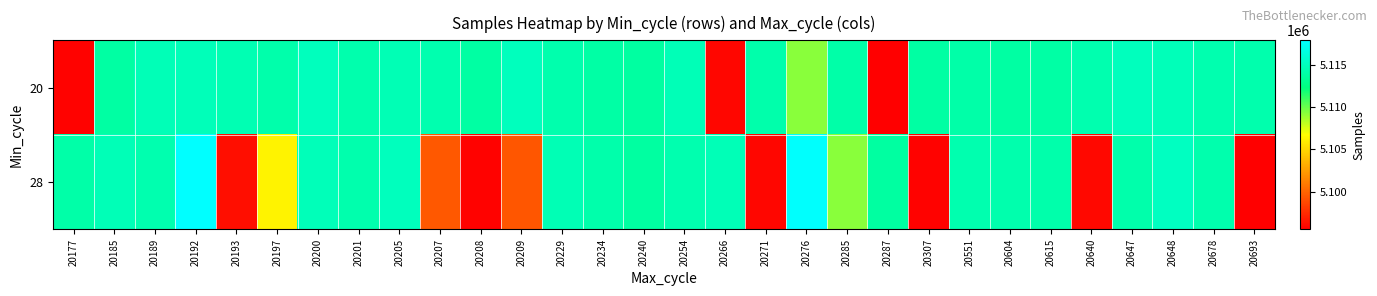

Rank the series by their maximum value, from highest to lowest.

28, 20